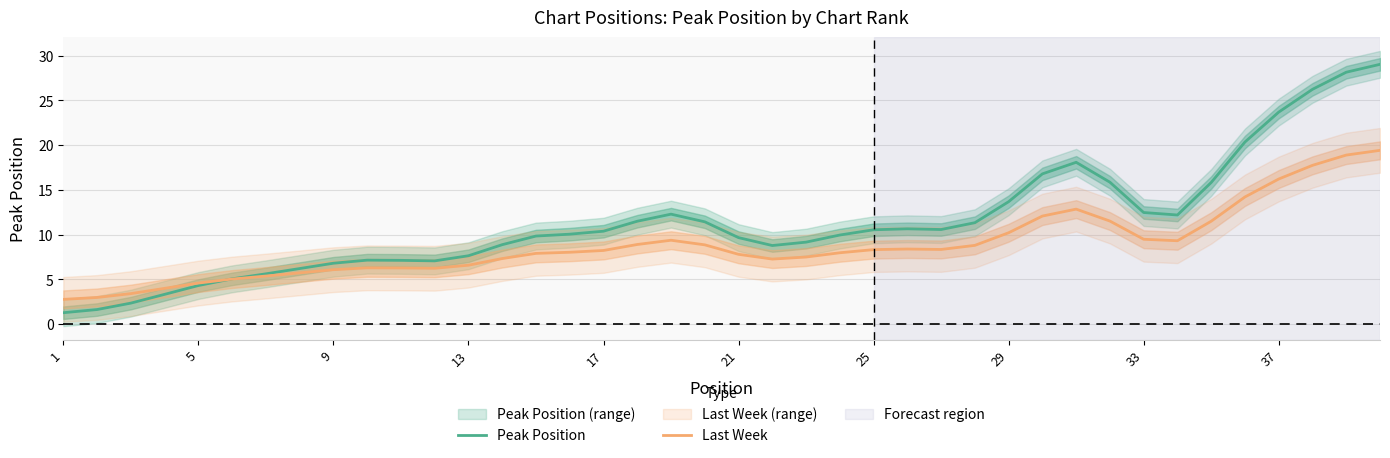

True or false: Last Week and Peak Position cross at least once.

True